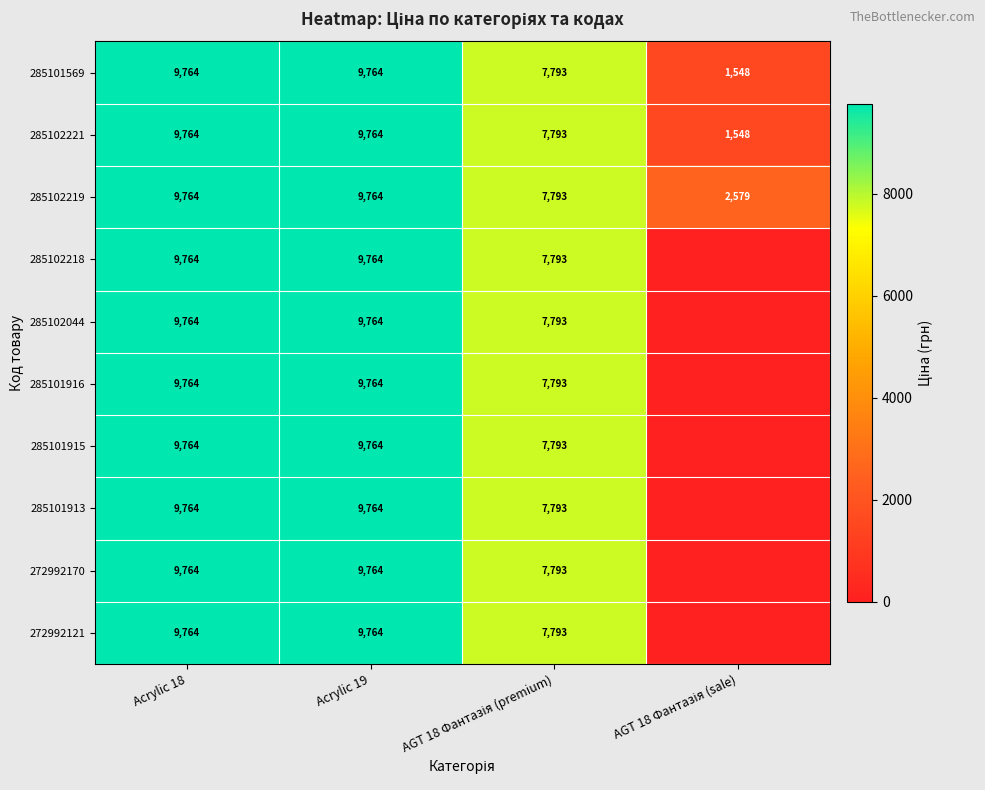

How many 285102221 values are between 7793 and 9764?

3